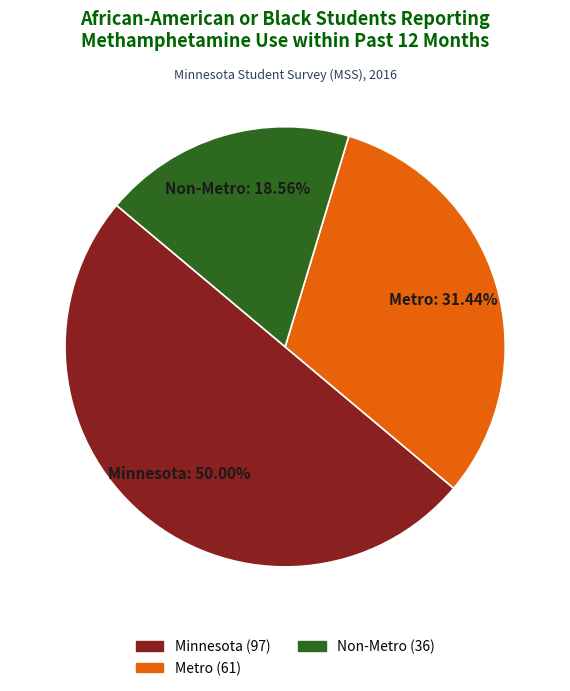

What percentage is the Metro slice, to the nearest percent?

31%